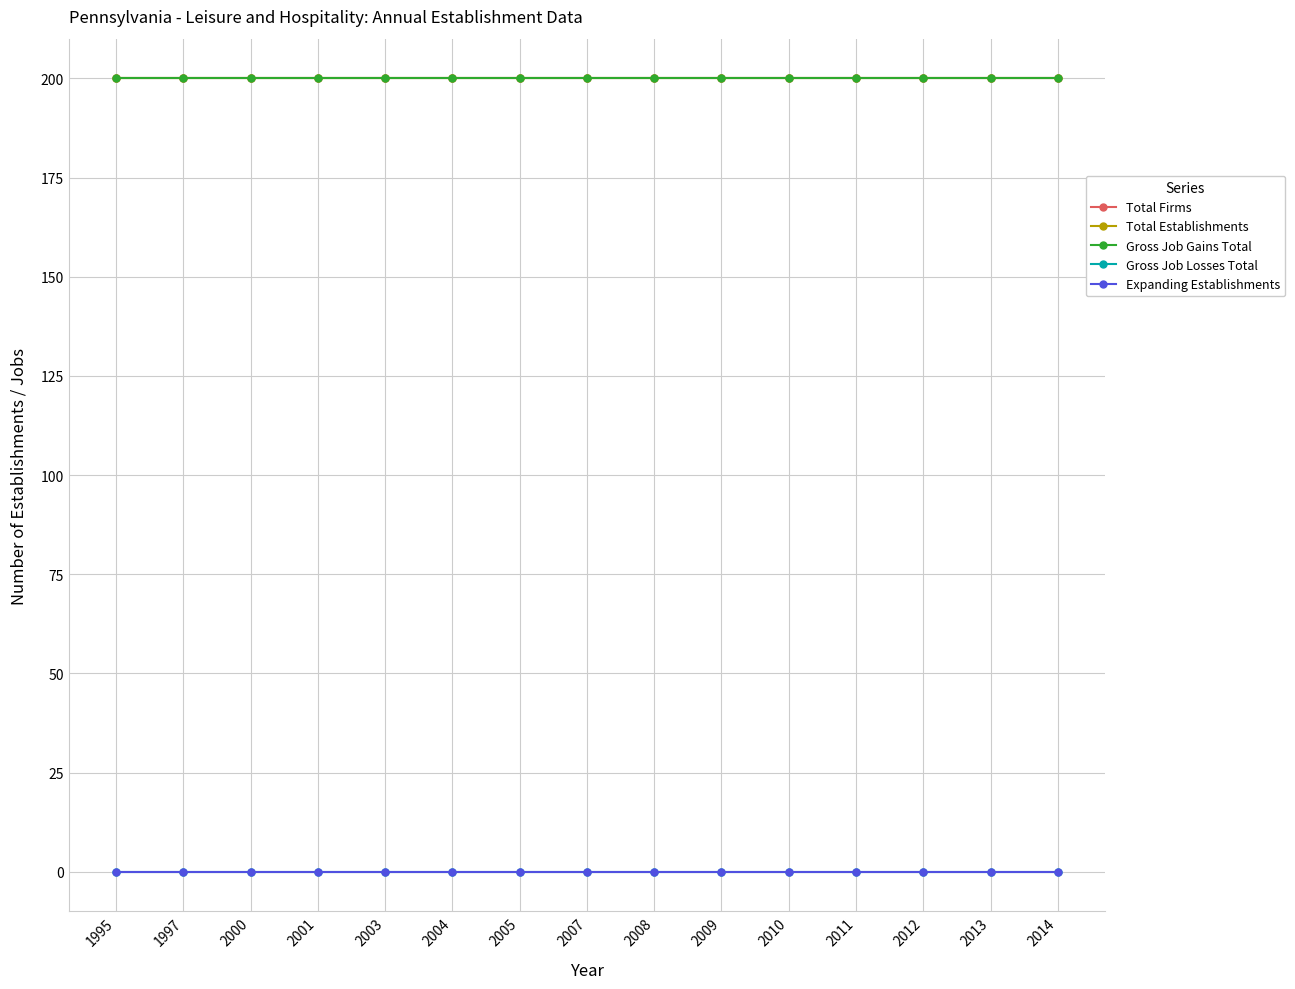

What is the spread (max minus min) of values at 2001?

200